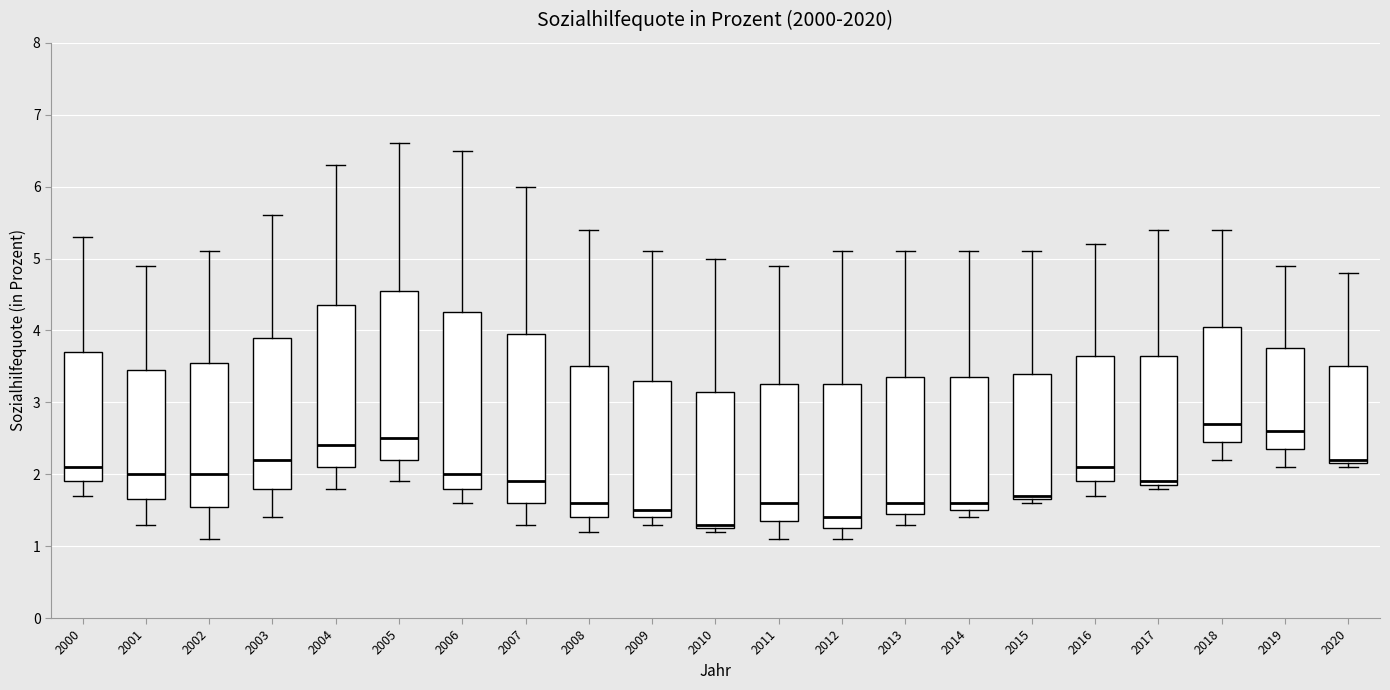

Reading left to right, read every box against the y-axis: the position of its median line, the range the box covers, and the ends of its whiskers. The values are not printed on the chart, so give them approximately, as read against the axis.

2000: median 2.1, box 1.9 to 3.7, whiskers 1.7 to 5.3
2001: median 2.0, box 1.7 to 3.5, whiskers 1.3 to 4.9
2002: median 2.0, box 1.6 to 3.6, whiskers 1.1 to 5.1
2003: median 2.2, box 1.8 to 3.9, whiskers 1.4 to 5.6
2004: median 2.4, box 2.1 to 4.4, whiskers 1.8 to 6.3
2005: median 2.5, box 2.2 to 4.6, whiskers 1.9 to 6.6
2006: median 2.0, box 1.8 to 4.3, whiskers 1.6 to 6.5
2007: median 1.9, box 1.6 to 4.0, whiskers 1.3 to 6.0
2008: median 1.6, box 1.4 to 3.5, whiskers 1.2 to 5.4
2009: median 1.5, box 1.4 to 3.3, whiskers 1.3 to 5.1
2010: median 1.3 (just above the box's lower edge), box 1.3 to 3.2, whiskers 1.2 to 5.0
2011: median 1.6, box 1.4 to 3.3, whiskers 1.1 to 4.9
2012: median 1.4, box 1.3 to 3.3, whiskers 1.1 to 5.1
2013: median 1.6, box 1.5 to 3.4, whiskers 1.3 to 5.1
2014: median 1.6, box 1.5 to 3.4, whiskers 1.4 to 5.1
2015: median 1.7 (just above the box's lower edge), box 1.7 to 3.4, whiskers 1.6 to 5.1
2016: median 2.1, box 1.9 to 3.7, whiskers 1.7 to 5.2
2017: median 1.9 (just above the box's lower edge), box 1.9 to 3.7, whiskers 1.8 to 5.4
2018: median 2.7, box 2.5 to 4.1, whiskers 2.2 to 5.4
2019: median 2.6, box 2.4 to 3.8, whiskers 2.1 to 4.9
2020: median 2.2 (just above the box's lower edge), box 2.2 to 3.5, whiskers 2.1 to 4.8